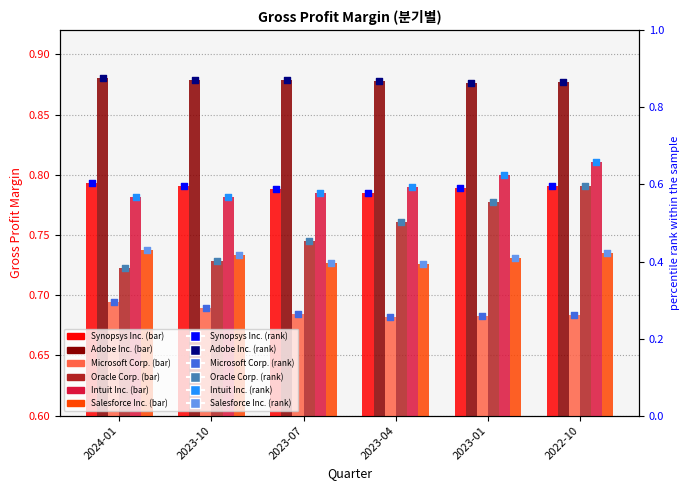

At how many categories does at least one series exceed 0?

6